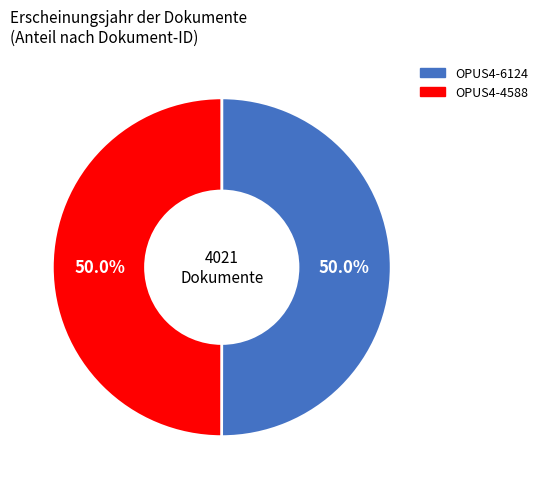

How many segments does this pie chart have?

2